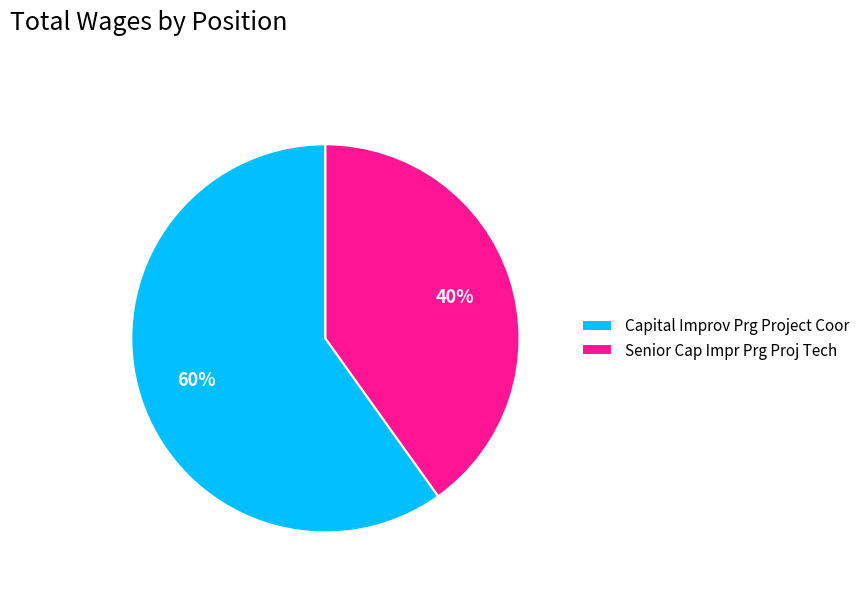

What is the smallest slice in the pie chart?

Senior Cap Impr Prg Proj Tech